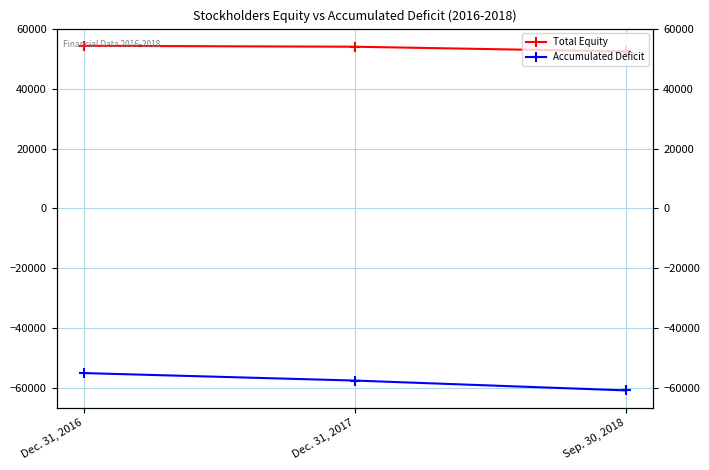

Reading left to right, extract all data points from this chart.

Total Equity: 54479	54178	52580
Accumulated Deficit: -55154	-57664	-60965